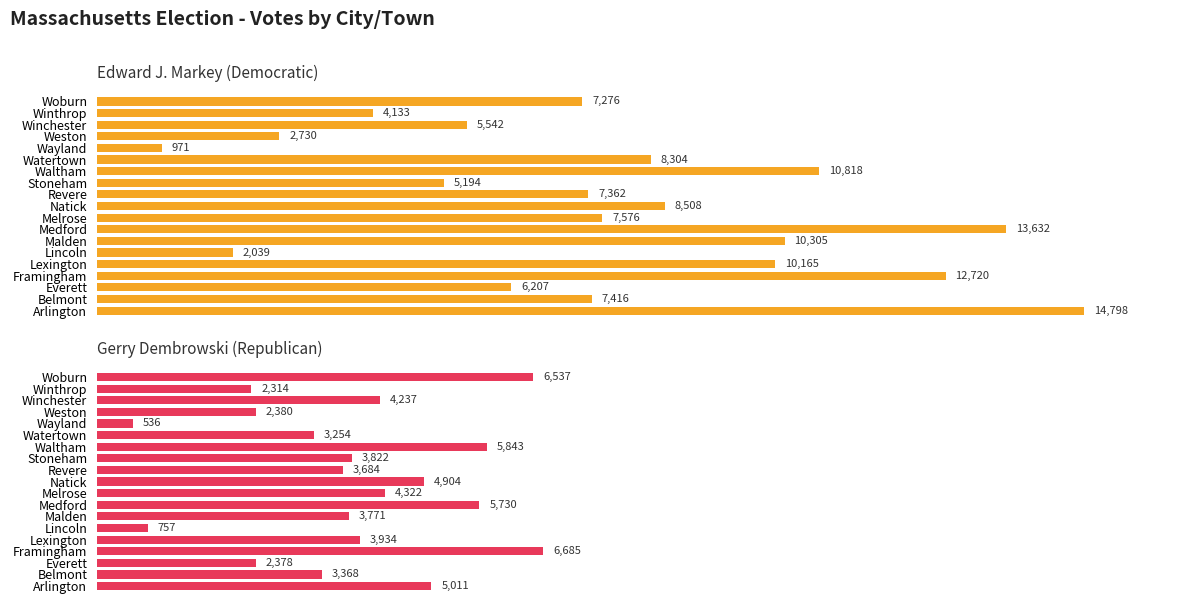

At how many categories does at least one series exceed 2830?

16